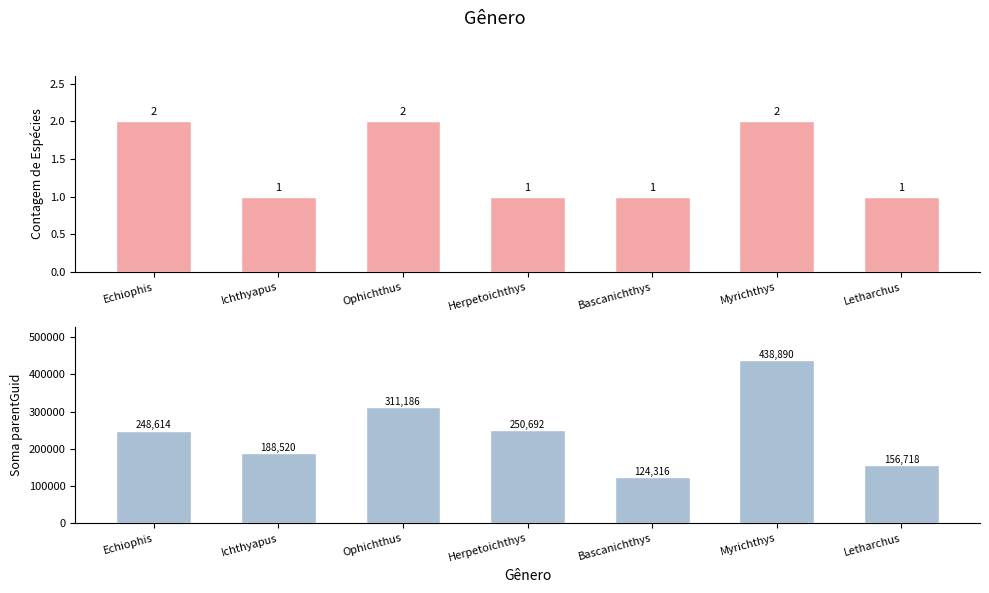

List the series in order of their overall mean, highest first.

Soma parentGuid, Contagem de Espécies